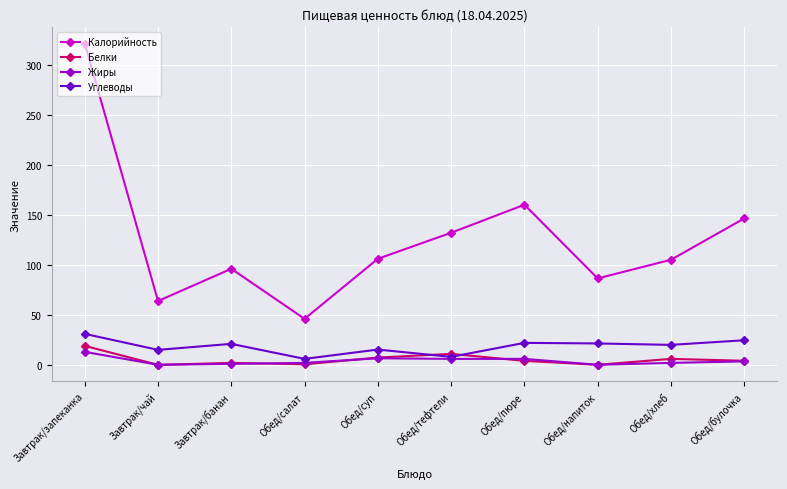

What position from the left is Обед/тефтели?

6